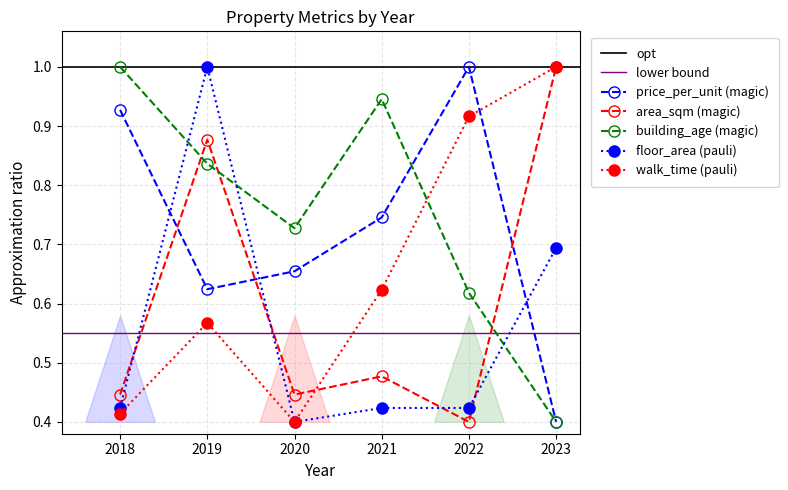

The value of building_age at 2021 is 0.9. True or false?

True